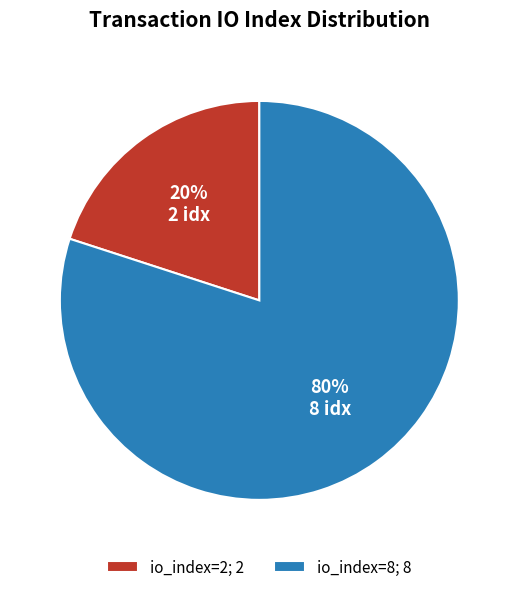

What is the smallest slice in the pie chart?

io_index=2